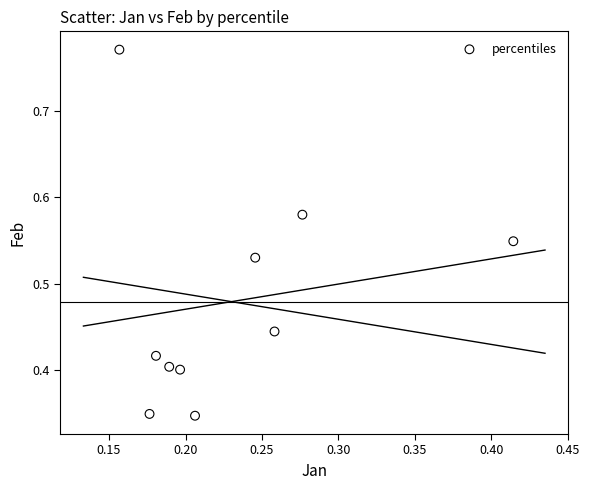

How many data points are displayed?

10